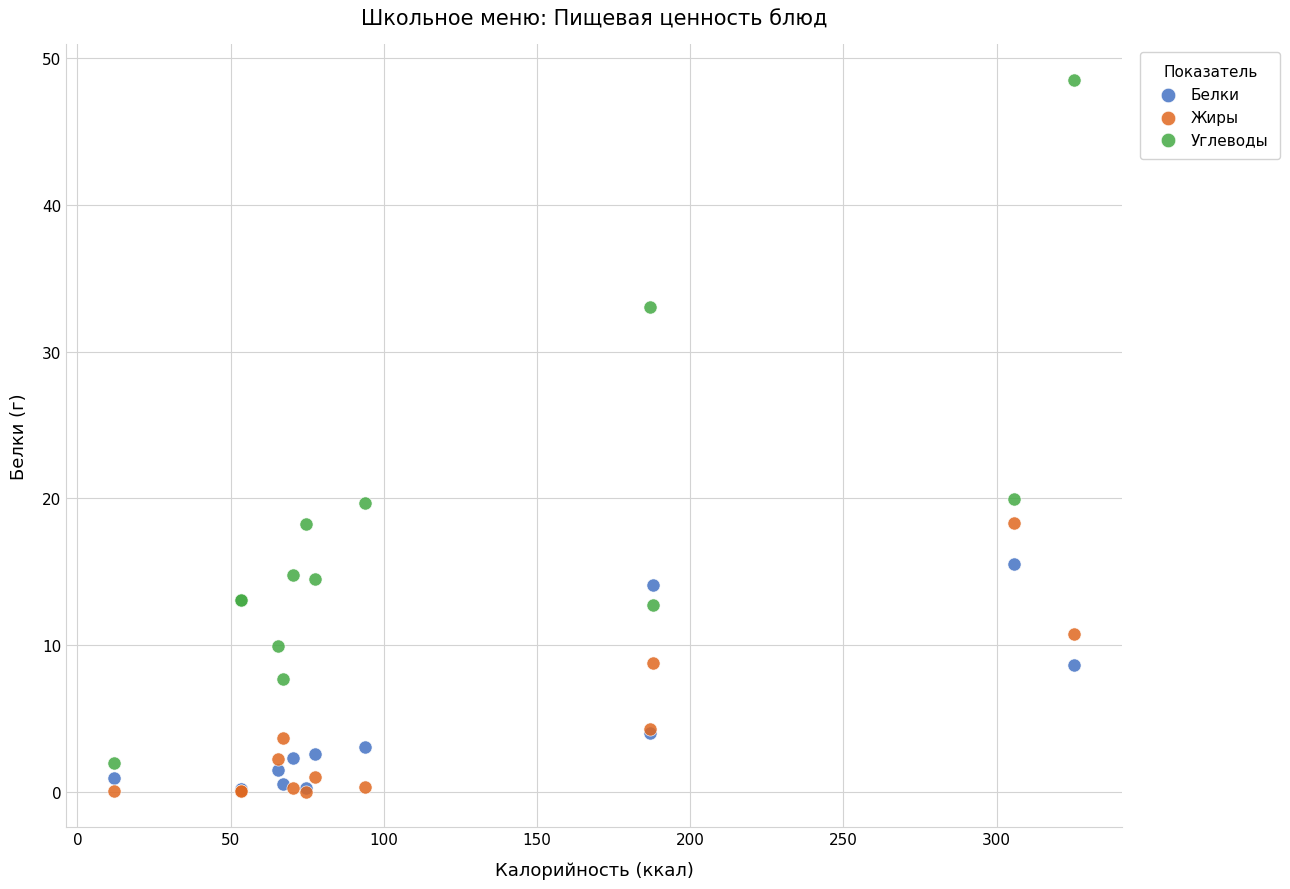

In the Белки series, what Y value is closest to 7?

8.6